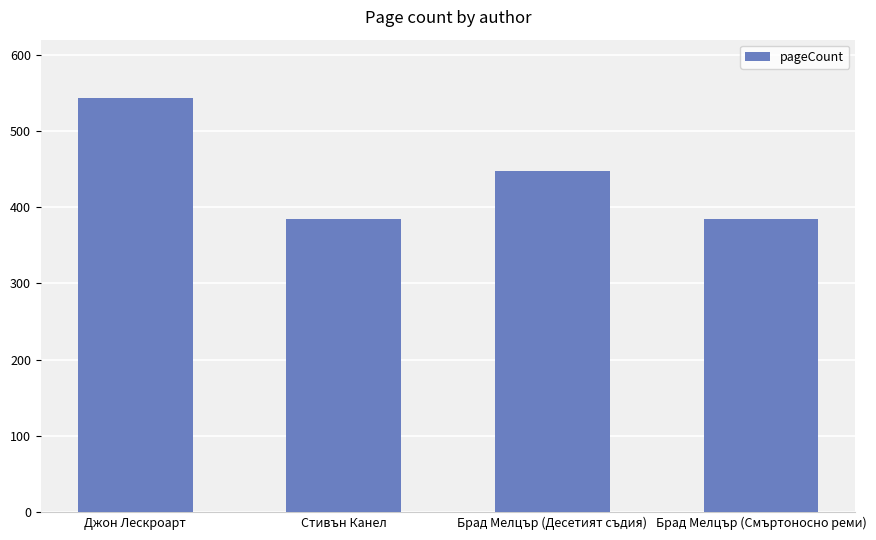

What is the ratio of the value at Брад Мелцър (Десетият съдия) to the value at Джон Лескроарт?

0.8